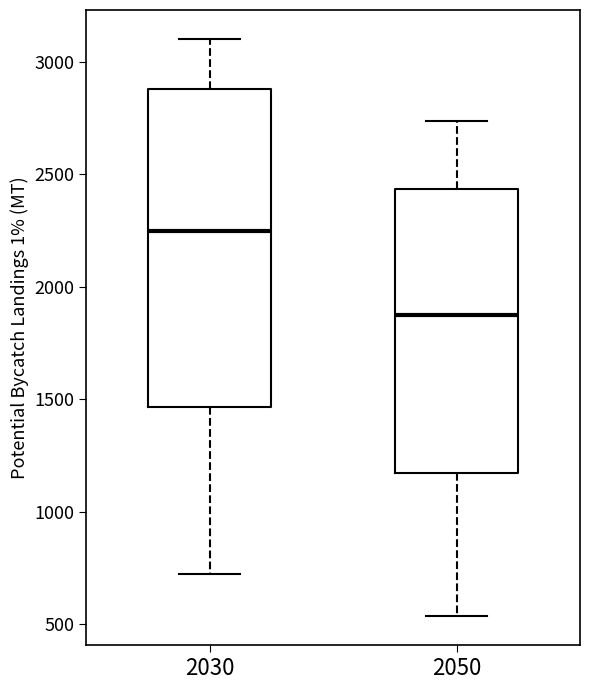

Reading left to right, transcribe this box plot: for each box, give where its median line is, the range the box spans, and where its two whiskers end, as read against the y-axis. The values are not printed on the chart, so give them approximately, as read against the axis.

2030: median 2250, box 1450 to 2900, whiskers 700 to 3100
2050: median 1900, box 1150 to 2450, whiskers 550 to 2750